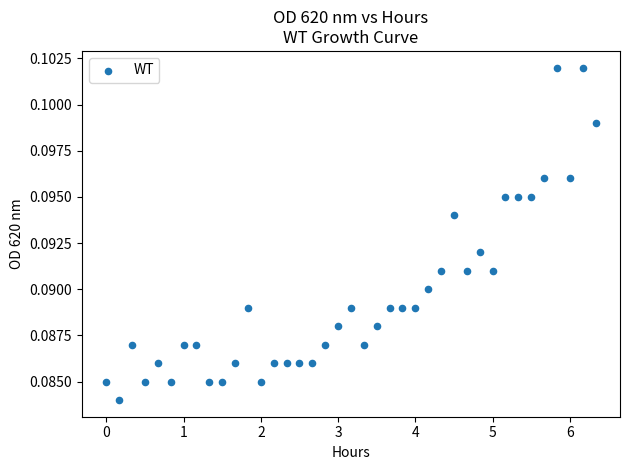

What is the range of X values (max minus min)?

6.3